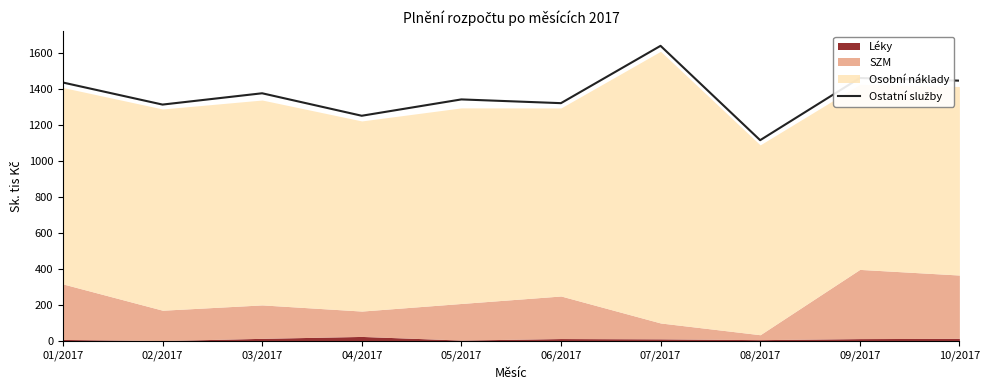

Count the number of categories in the chart.

10